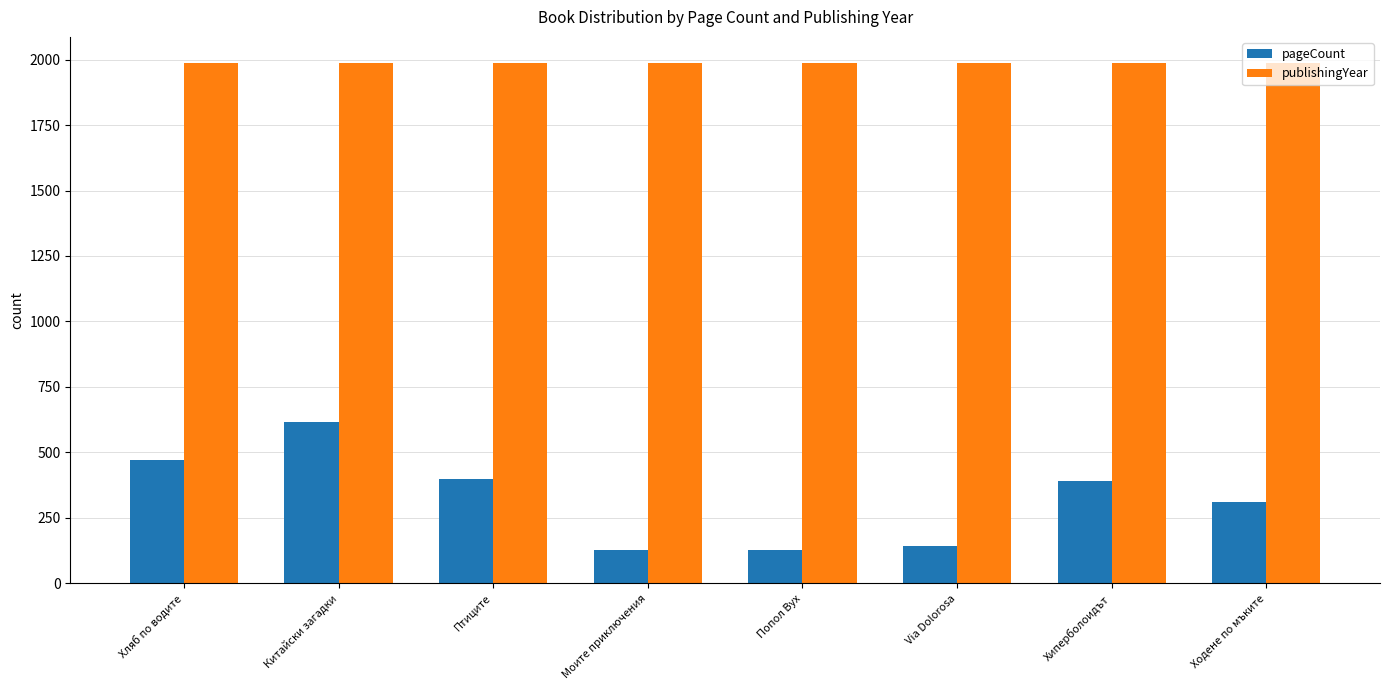

List the series in order of their overall mean, highest first.

publishingYear, pageCount